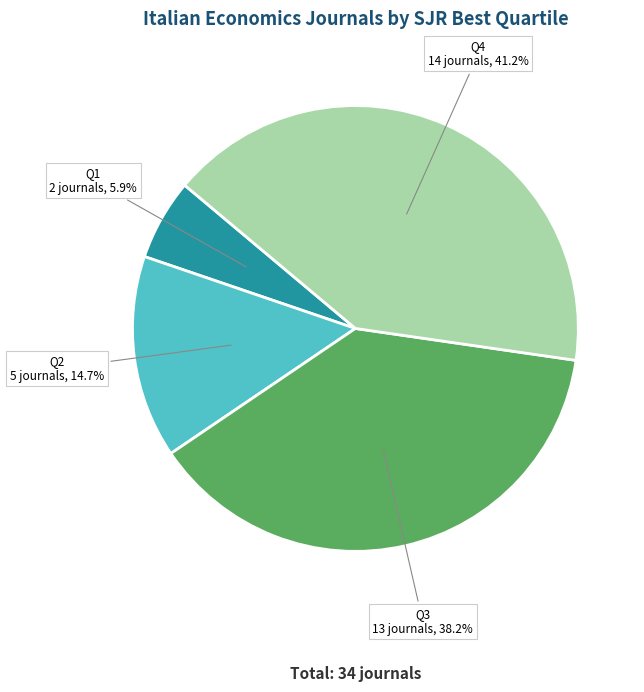

Does any single category account for the majority?

No